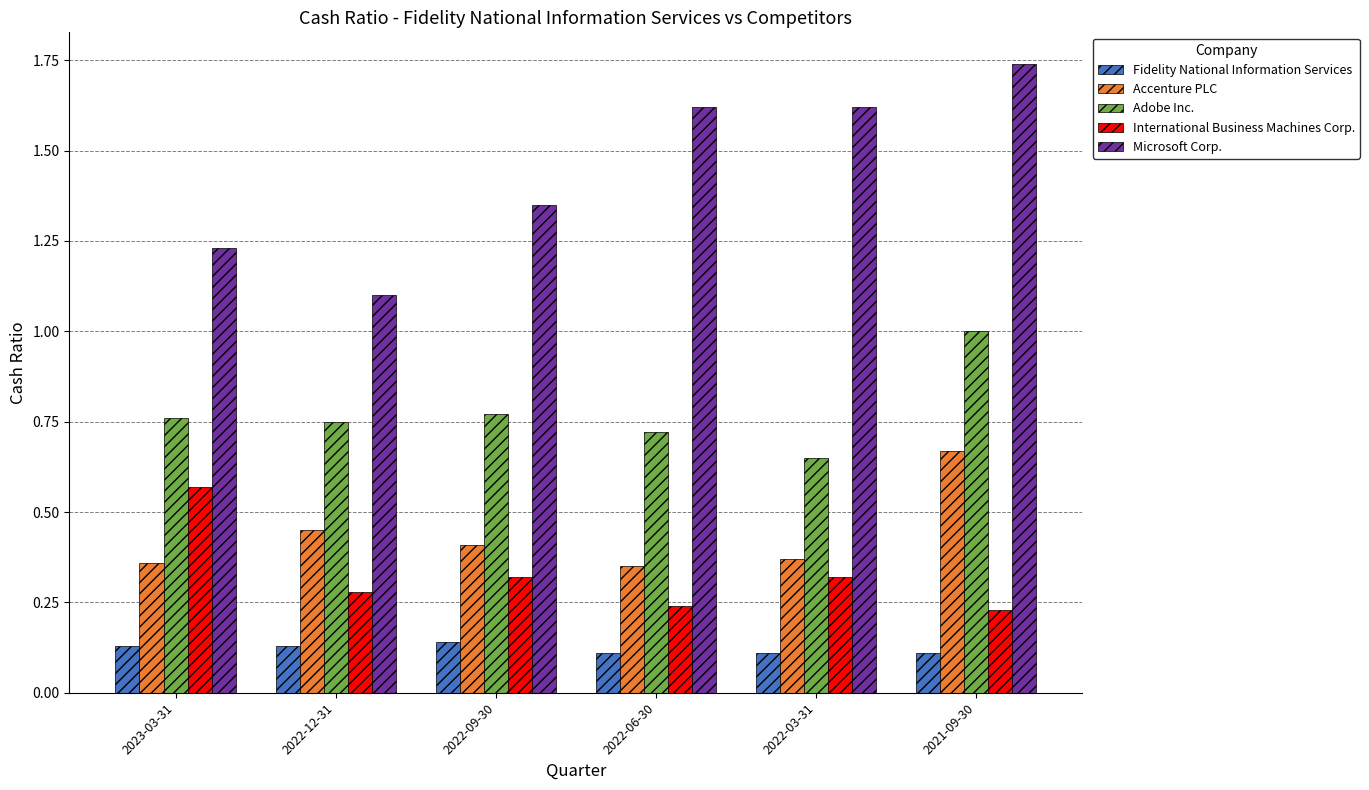

Which label corresponds to the largest value in the chart?

2021-09-30